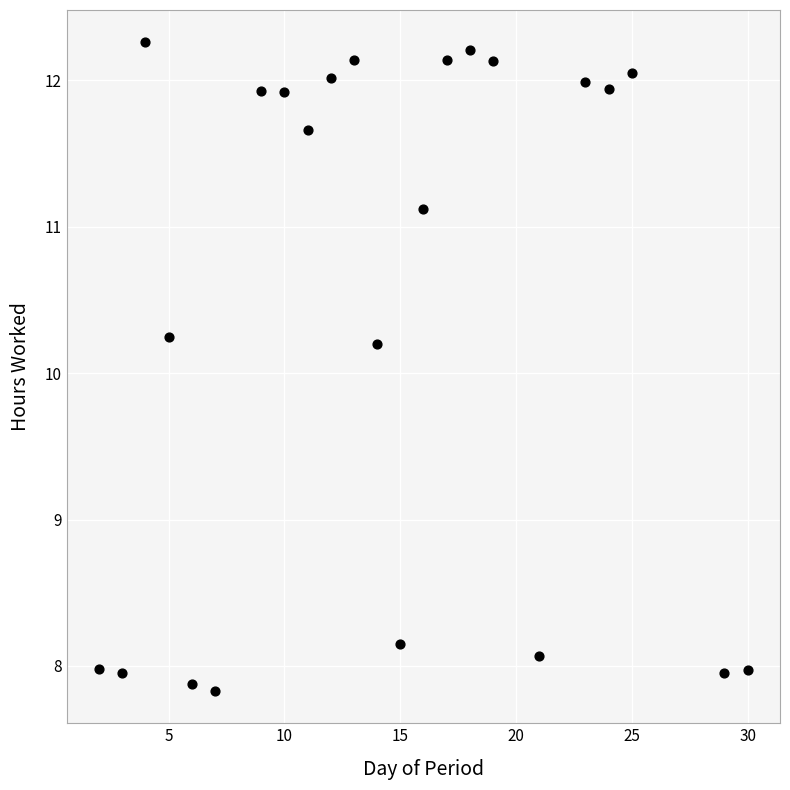

What is the range of X values (max minus min)?

28.0